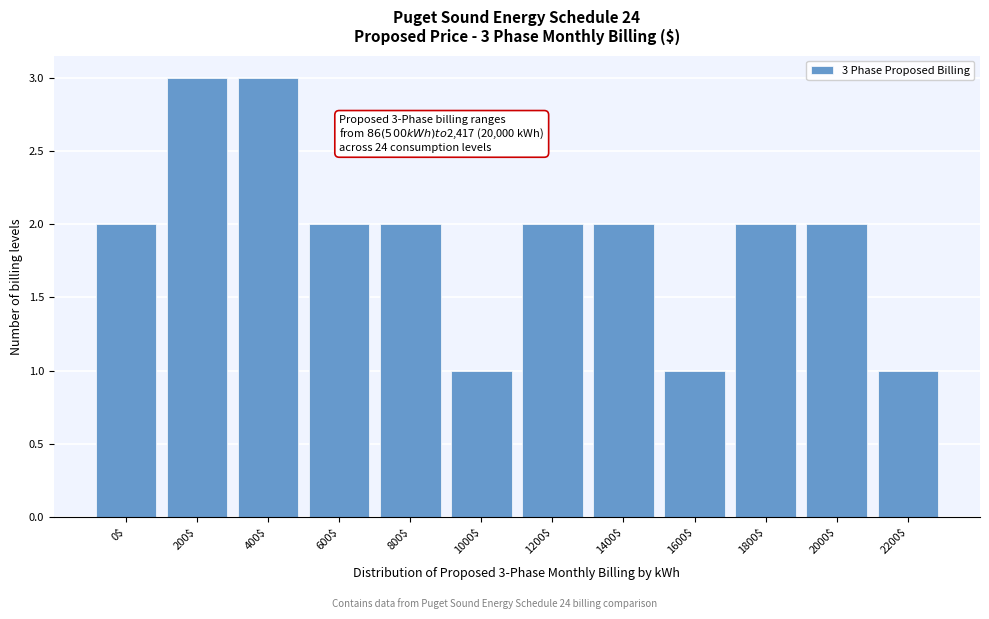

Reading left to right, what are all the values shown in this chart?

2	3	3	2	2	1	2	2	1	2	2	1